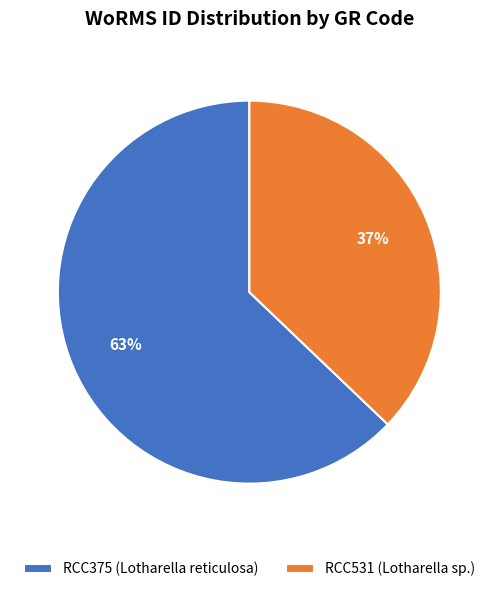

Which slice is the smallest?

RCC531 (Lotharella sp.)